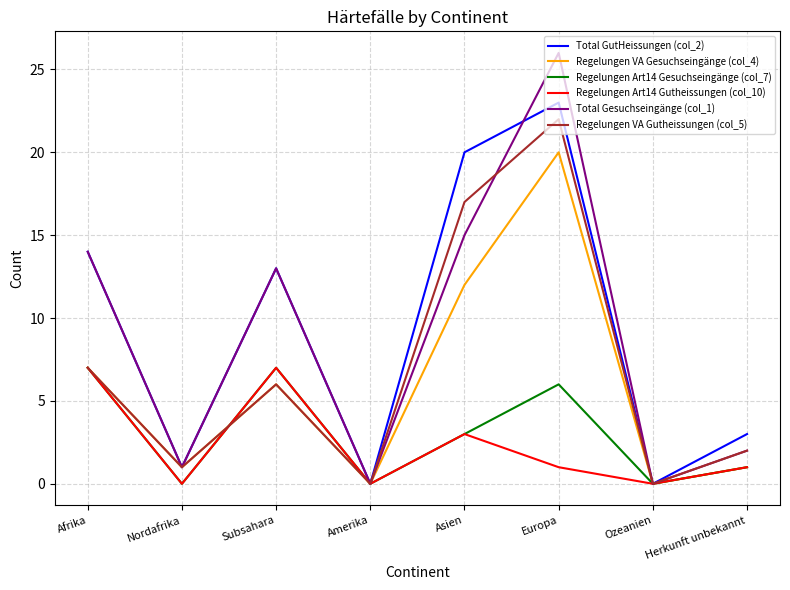

What is the difference between the second highest and minimum values in the Regelungen Art14 Gutheissungen (col_10) series?

7